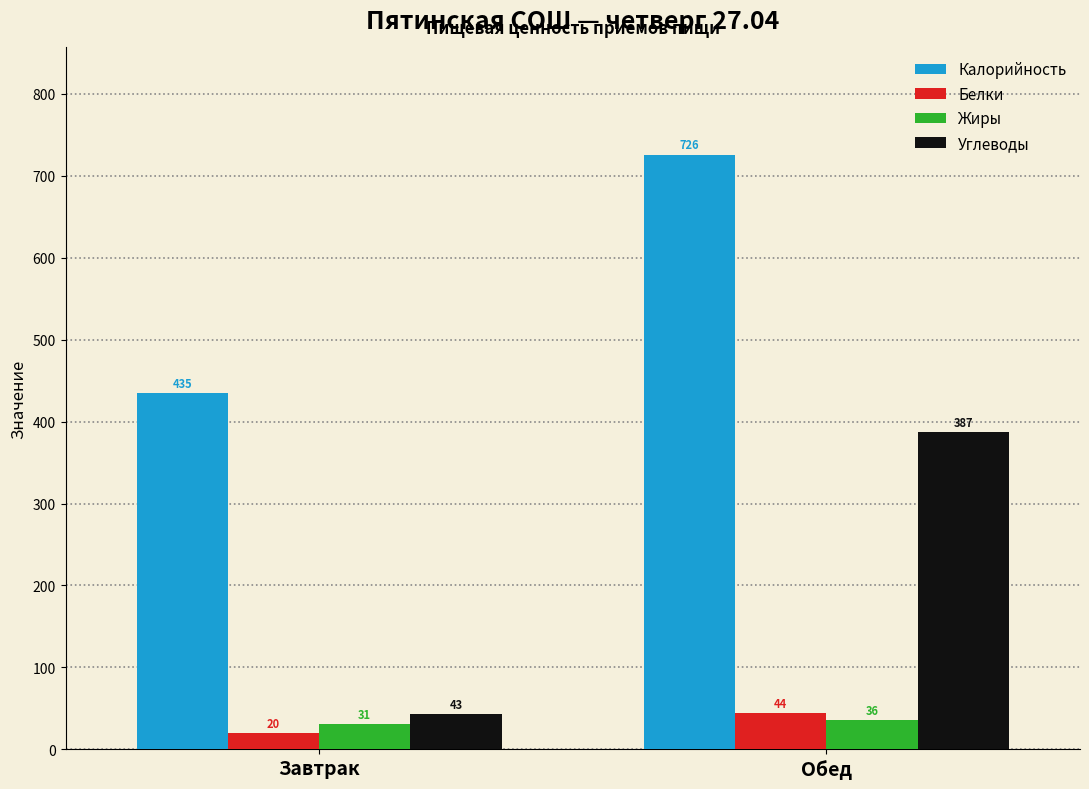

How many Калорийность values are between 435 and 726?

2